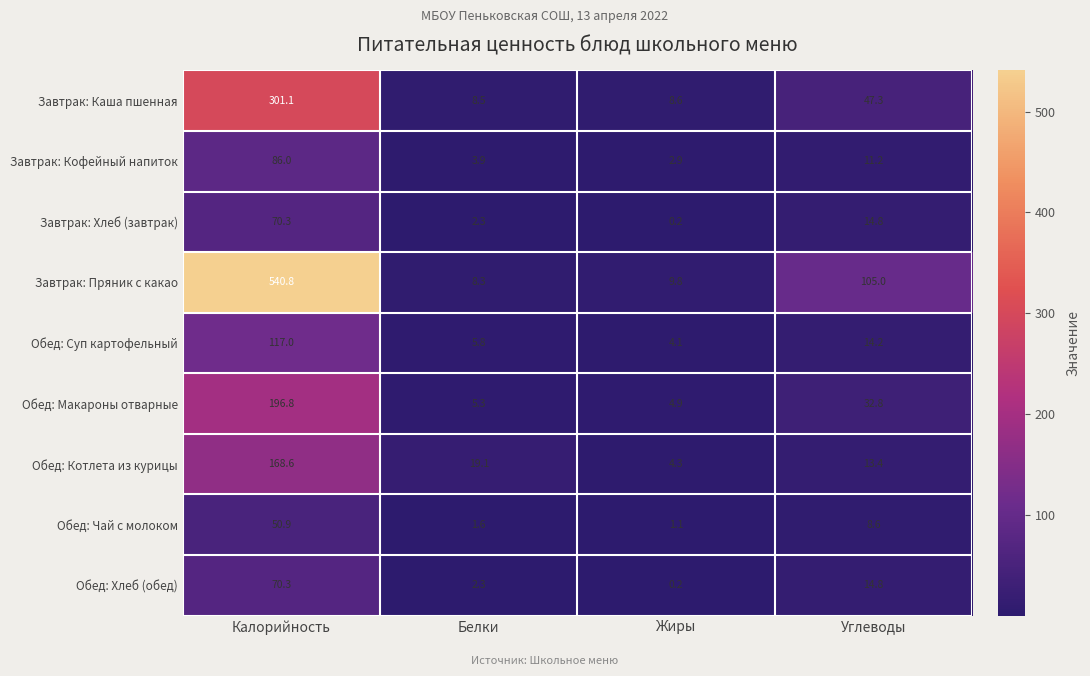

Is it true that Обед: Суп картофельный equals 31.1 at Калорийность?

False